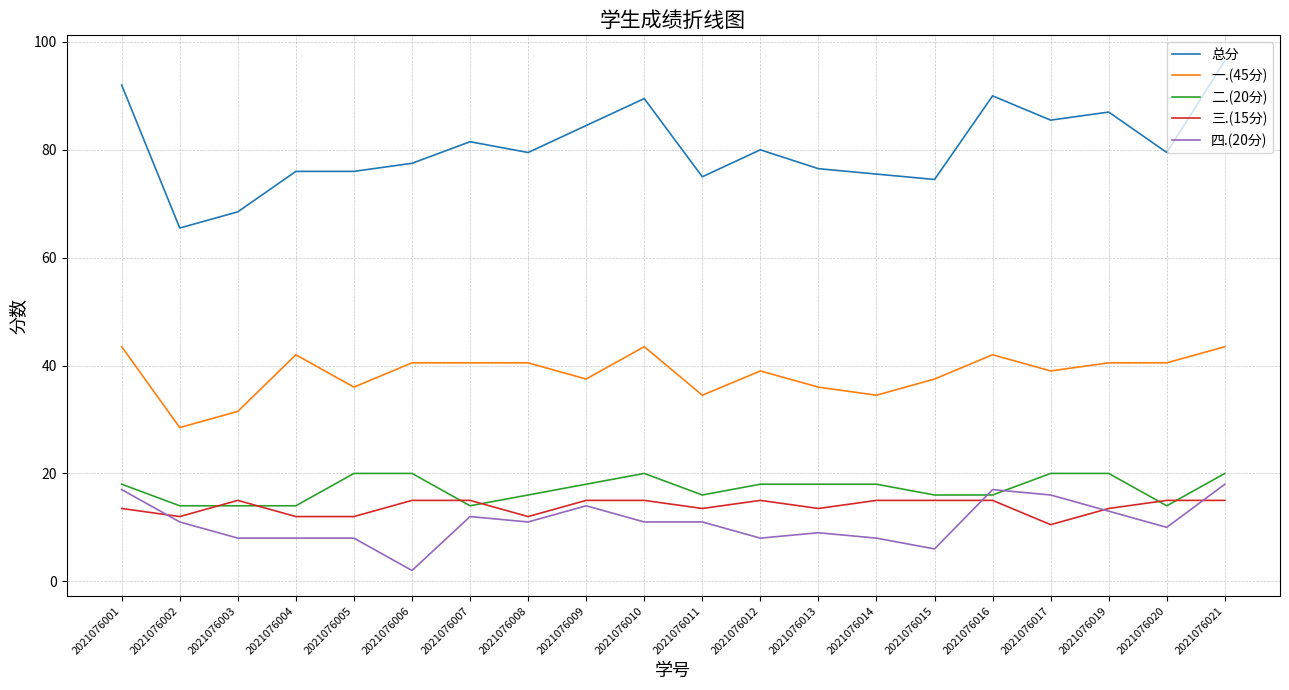

True or false: 三.(15分) and 一.(45分) intersect in this chart.

False